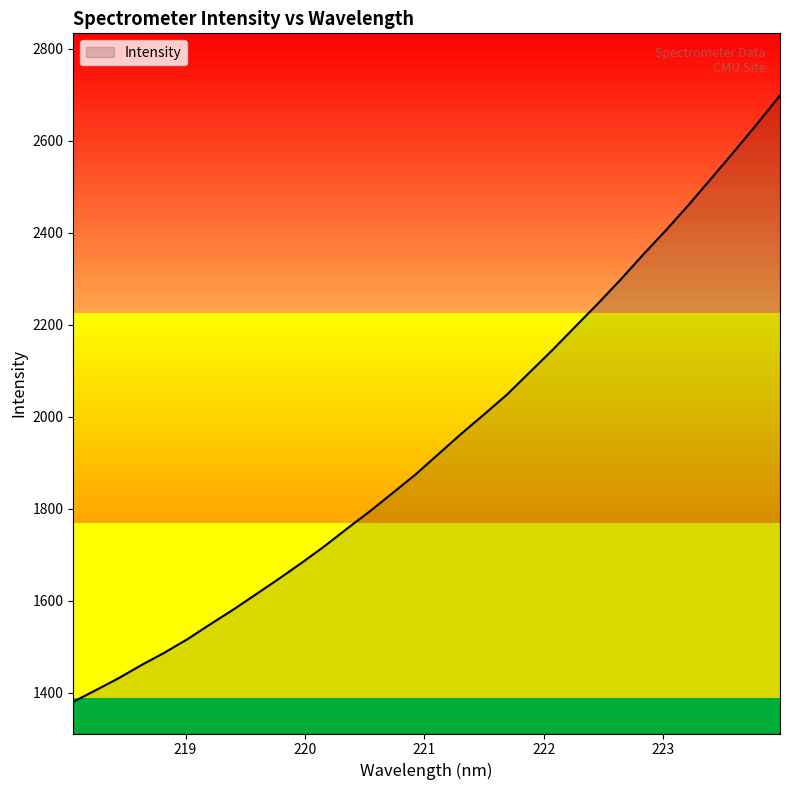

What is the difference between the maximum and minimum values?

1319.1